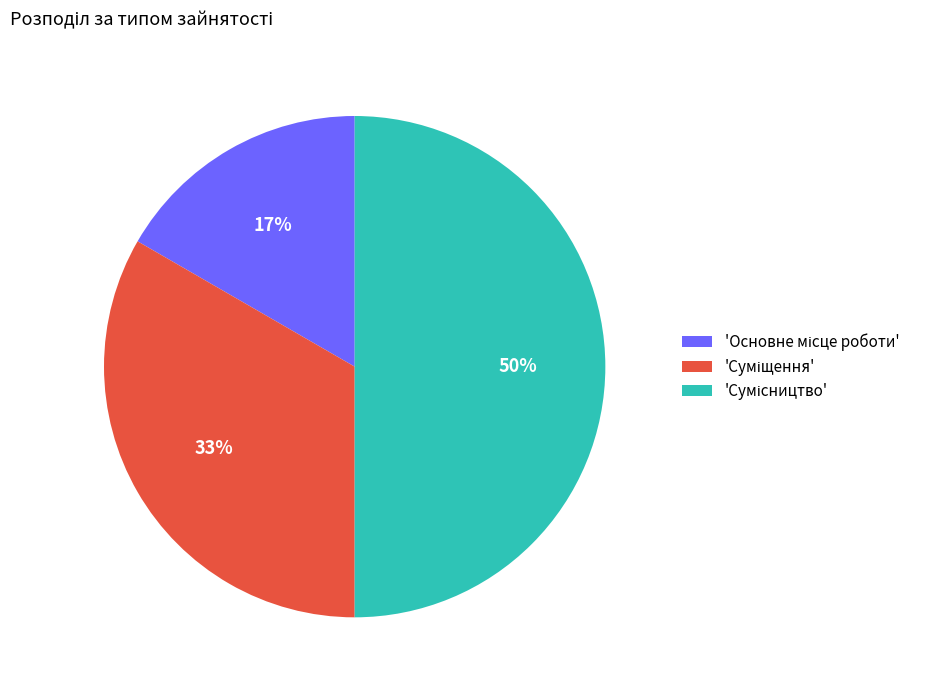

To the nearest percent, what is the difference between the largest and smallest slice percentages?

33%